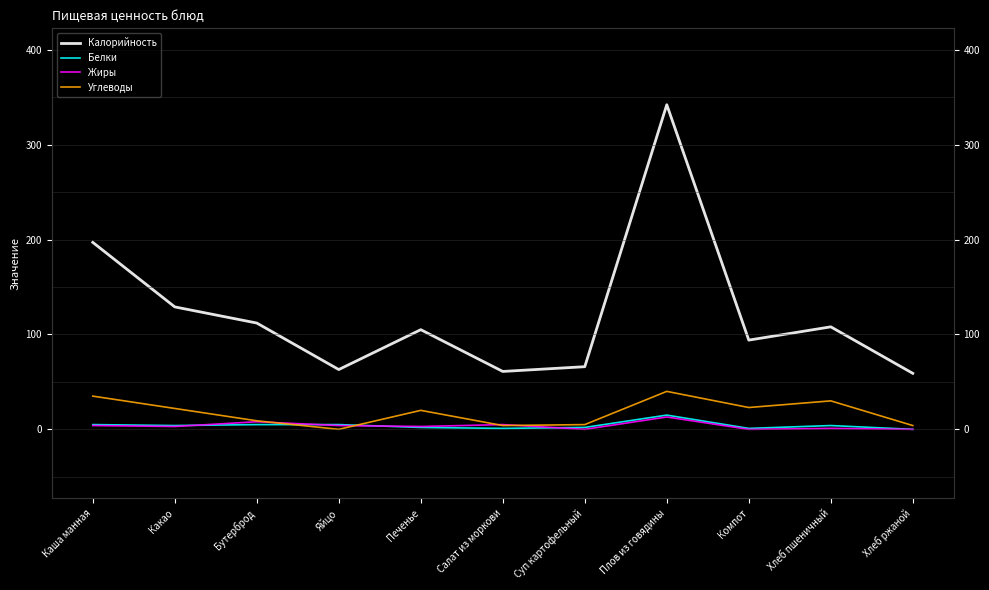

What is the value of the Углеводы point at the 11th from the left?

4